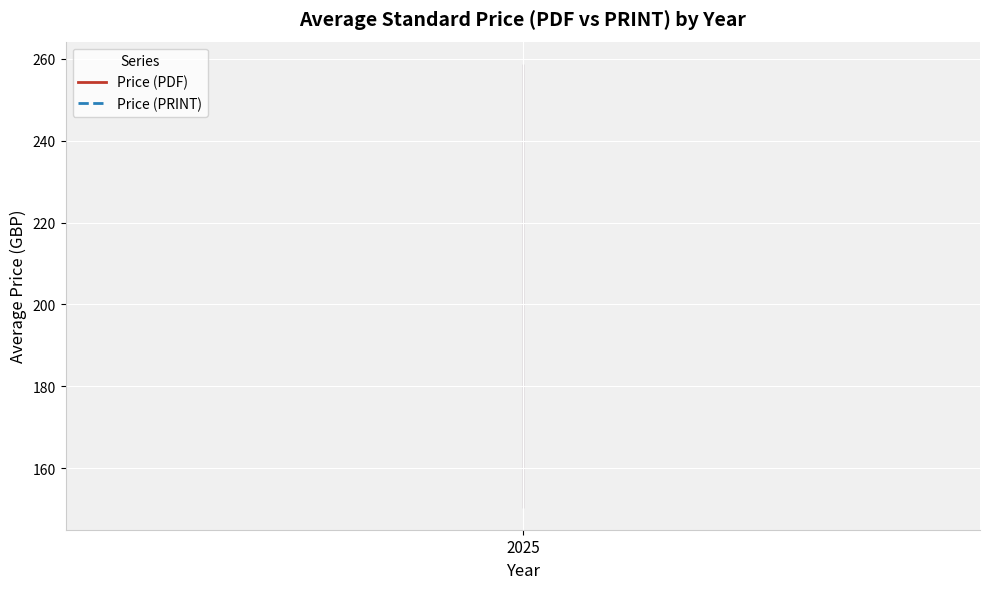

True or false: Price (PDF) and Price (PRINT) intersect in this chart.

False